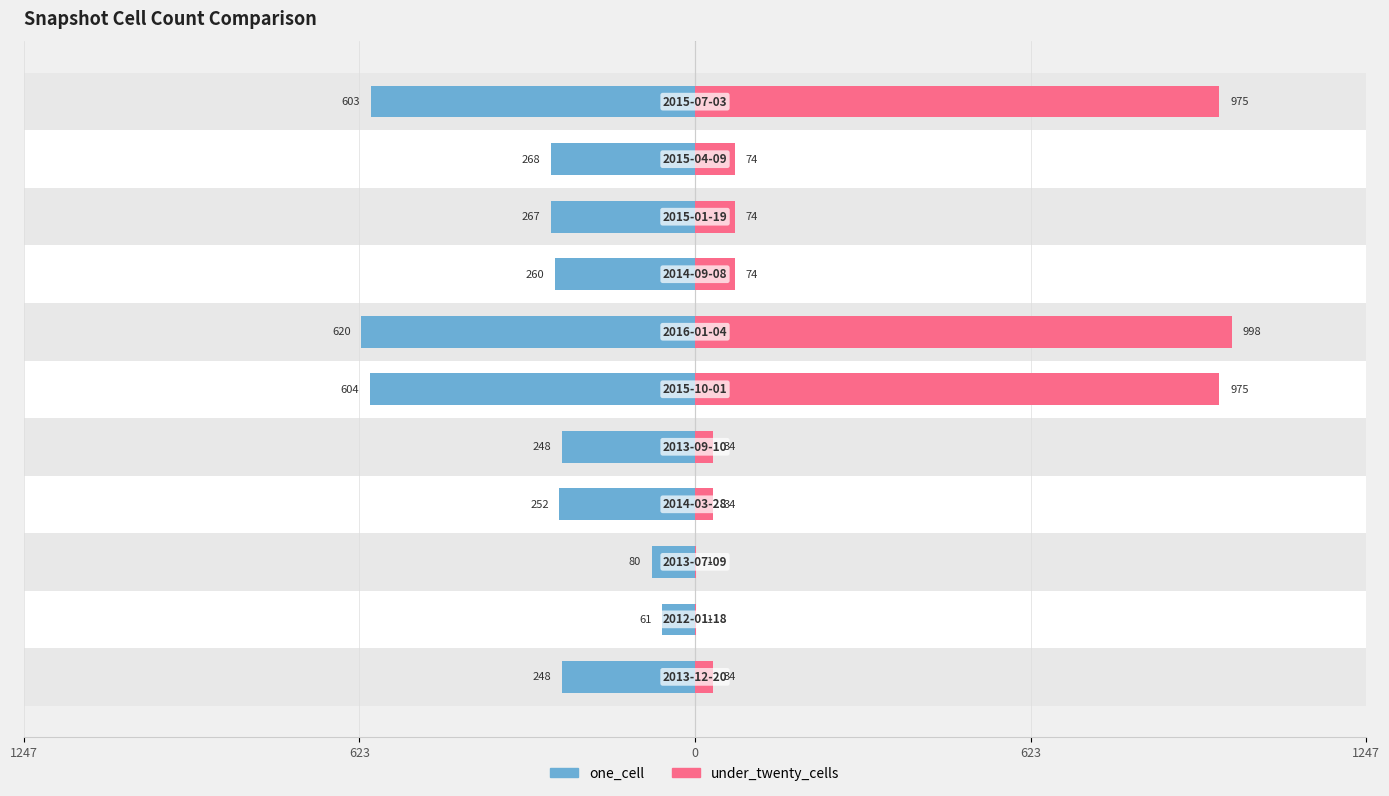

What is the label of the 3rd bar from the right?

8